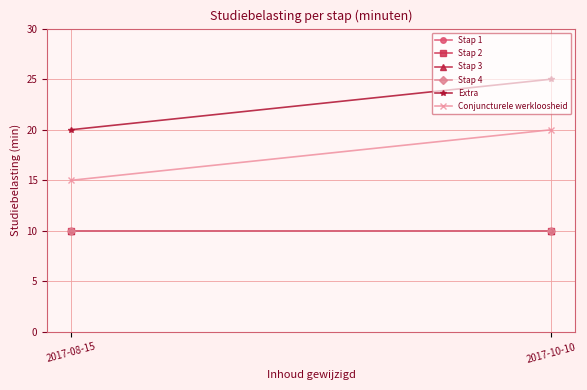

What is the sum of the Stap 1 values at 2017-08-15 and 2017-10-10?

20